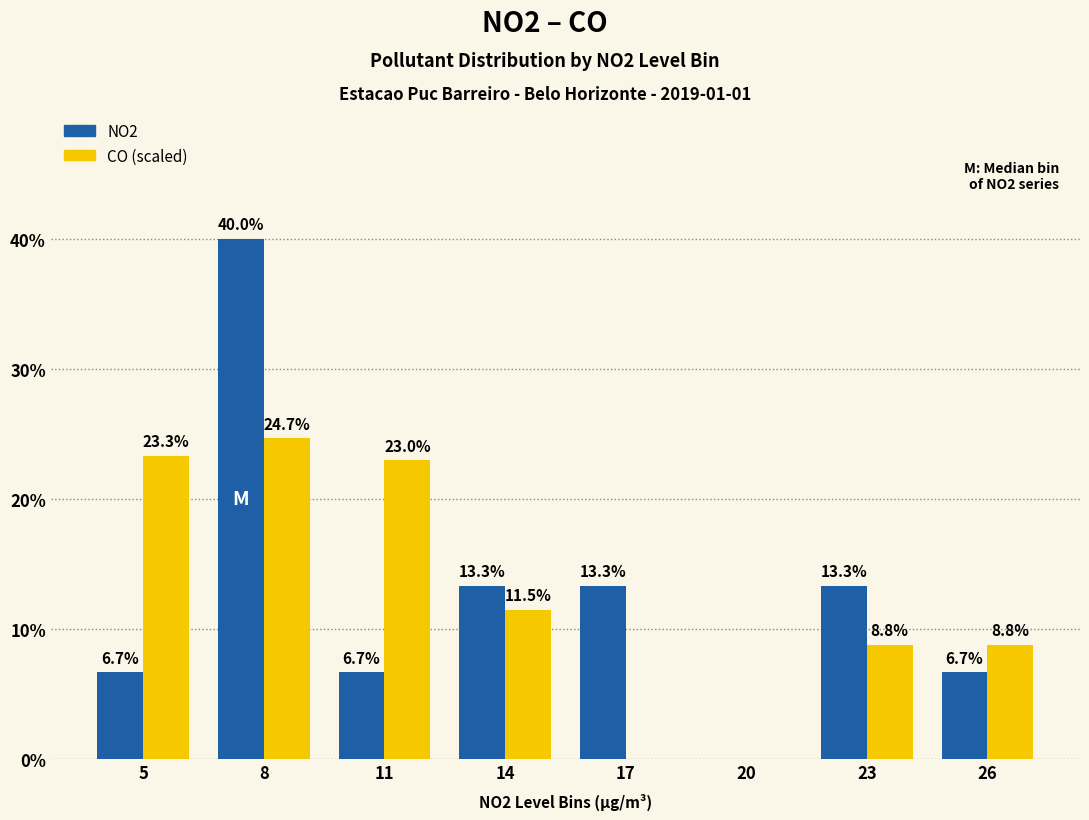

Is the value of CO (scaled) at 11 greater than the value of NO2 at 14?

Yes